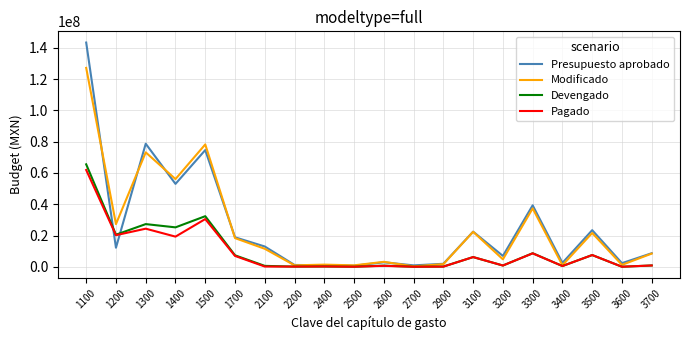

What is the sum of all Devengado values?

206171744.3